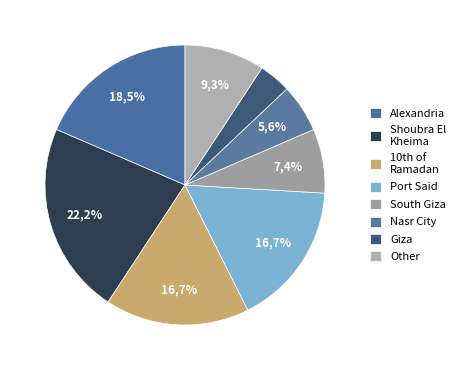

True or false: Nasr City accounts for 23% of the total.

False